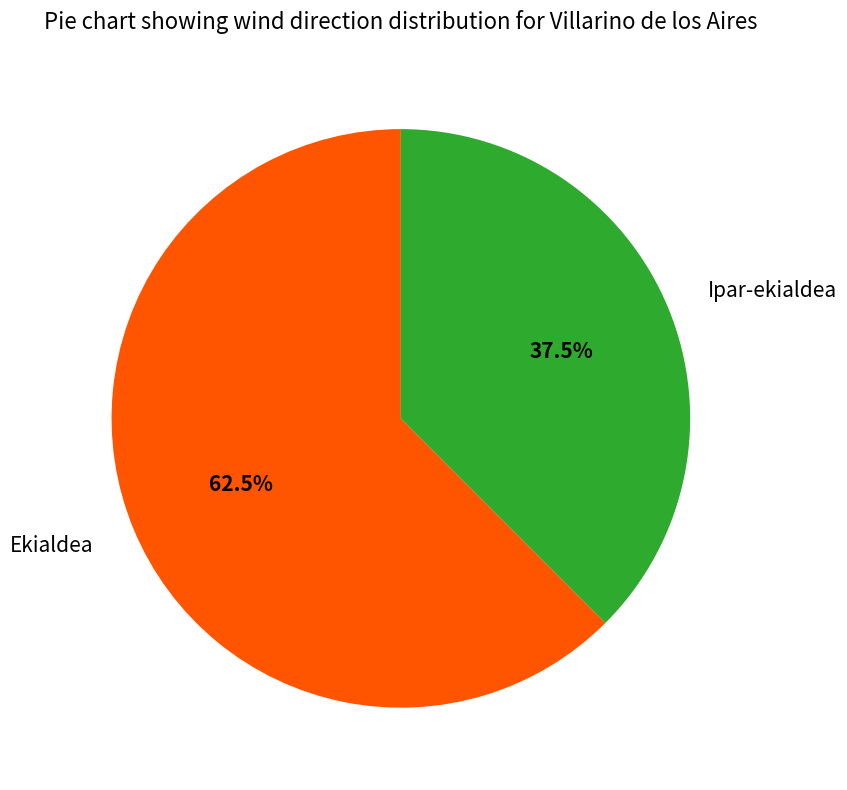

Is it true that Ipar-ekialdea is 31% of the pie?

False